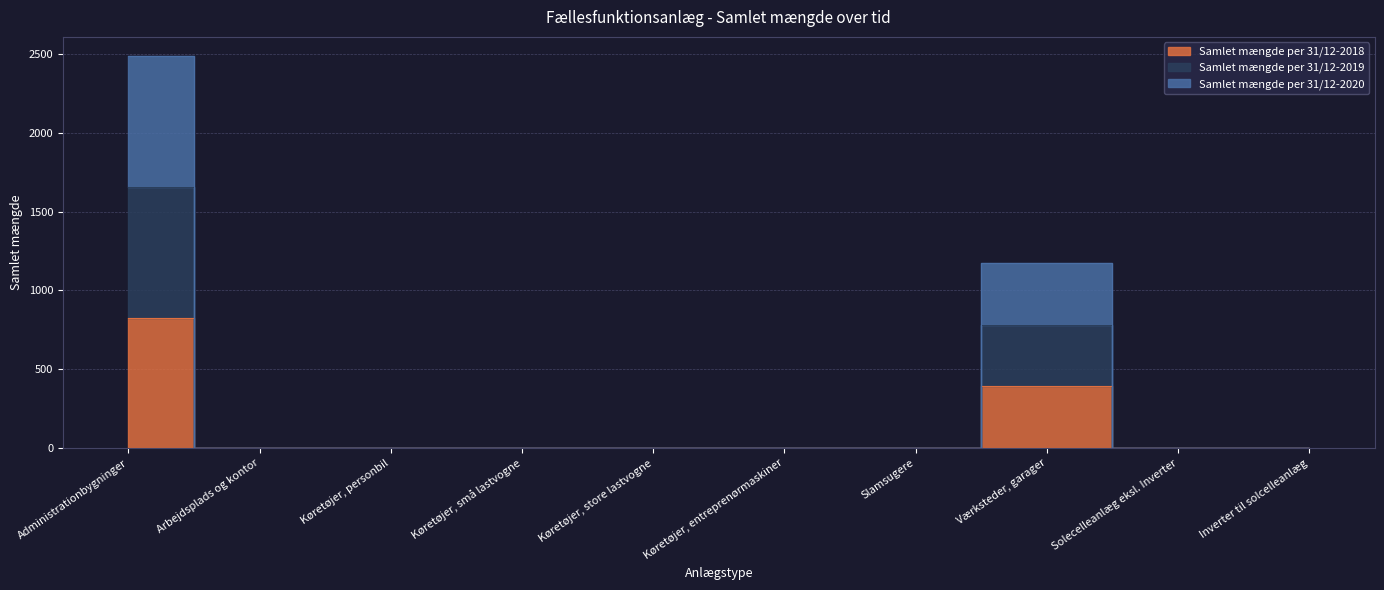

The Samlet mængde per 31/12-2018 series shows 0 at Slamsugere. True or false?

True